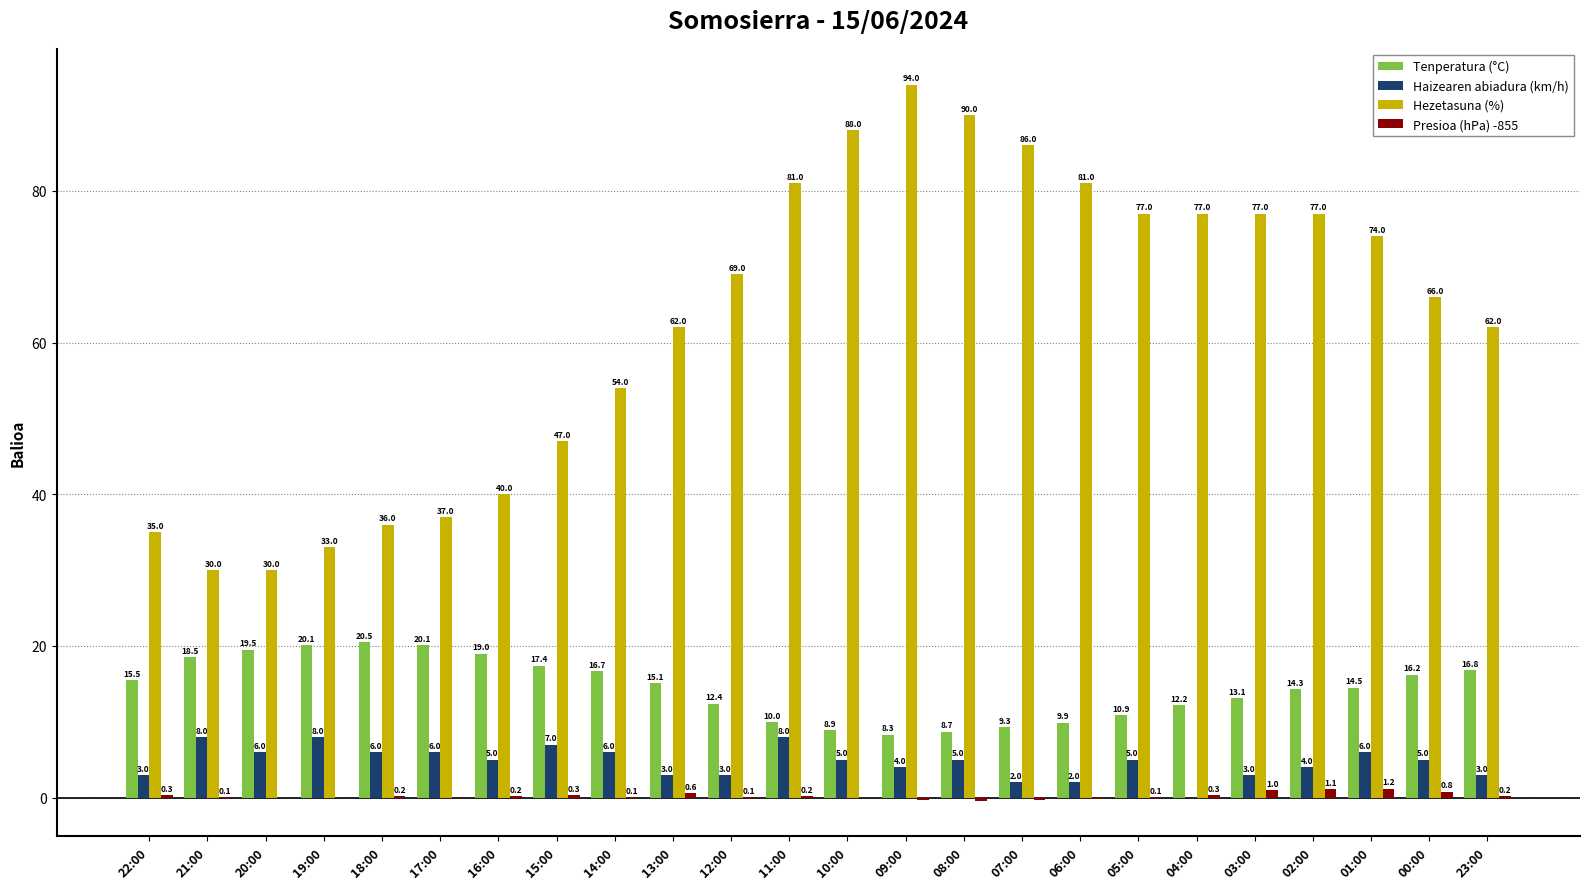

What are all the series names shown in the legend?

Tenperatura (°C), Haizearen abiadura (km/h), Hezetasuna (%), Presioa (hPa) -855